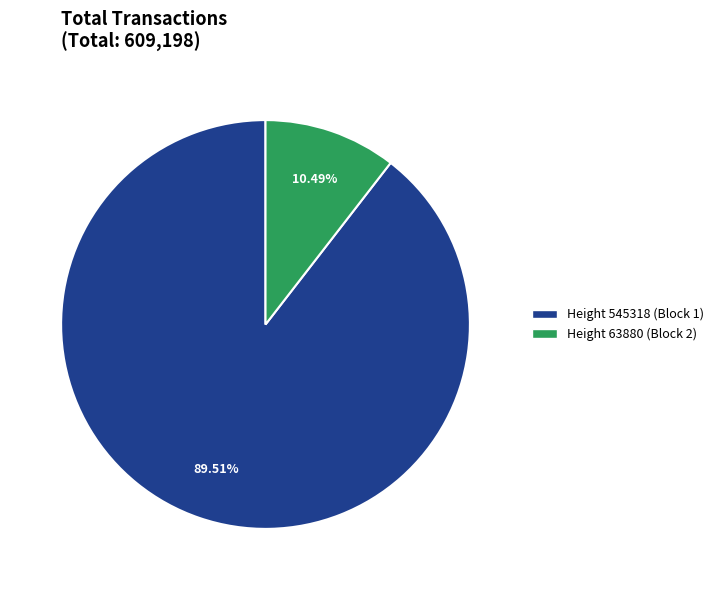

Which slice represents more than half of the pie?

Height 545318 (Block 1)